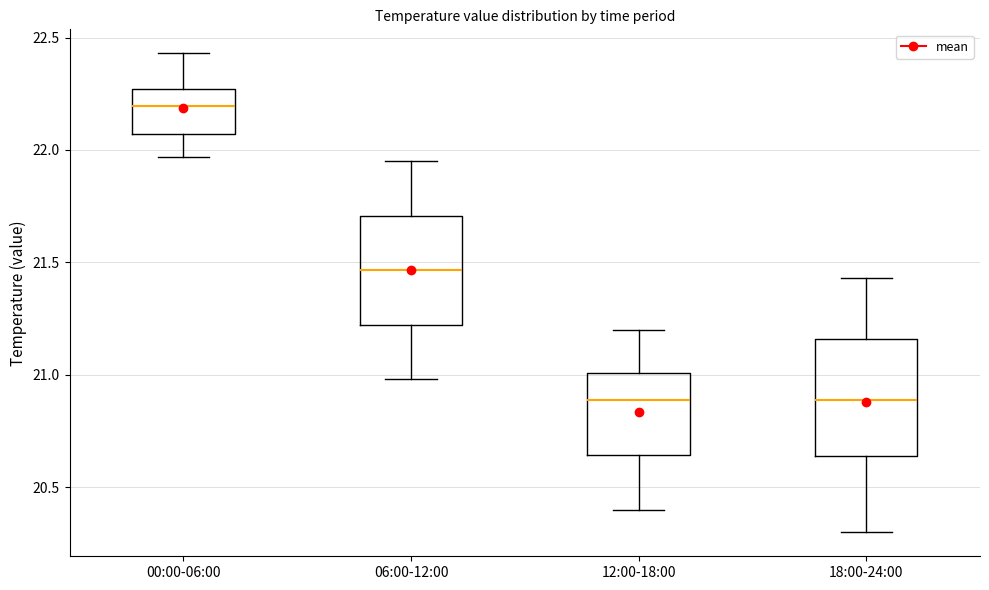

Reading left to right, transcribe this box plot: for each box, give where its median line is, the range the box spans, and where its two whiskers end, as read against the y-axis. The values are not printed on the chart, so give them approximately, as read against the axis.

00:00-06:00: median 22.20, box 22.05 to 22.25, whiskers 21.95 to 22.45
06:00-12:00: median 21.45, box 21.20 to 21.70, whiskers 21.00 to 21.95
12:00-18:00: median 20.90, box 20.65 to 21.00, whiskers 20.40 to 21.20
18:00-24:00: median 20.90, box 20.65 to 21.15, whiskers 20.30 to 21.45